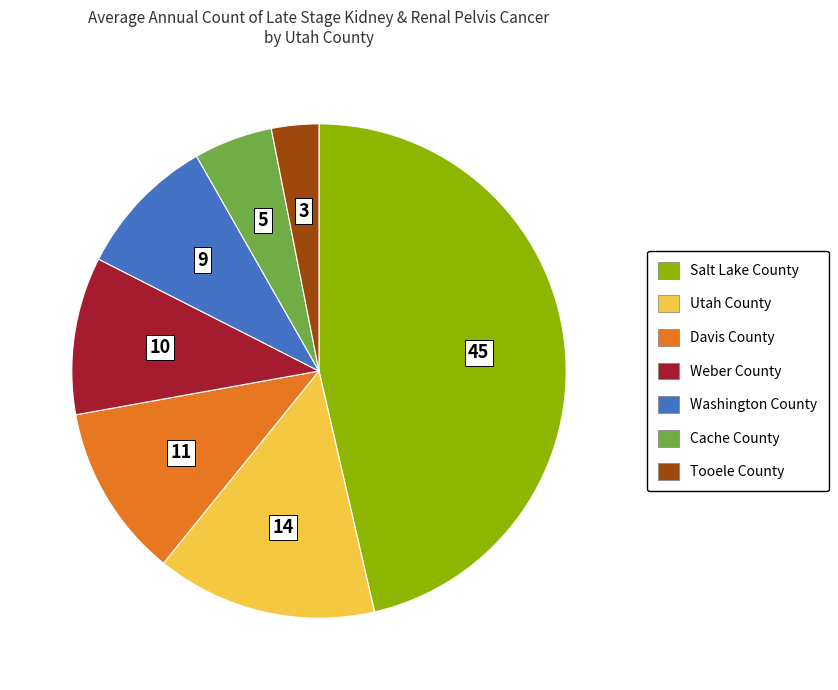

Is it true that Davis County is 11% of the pie?

True